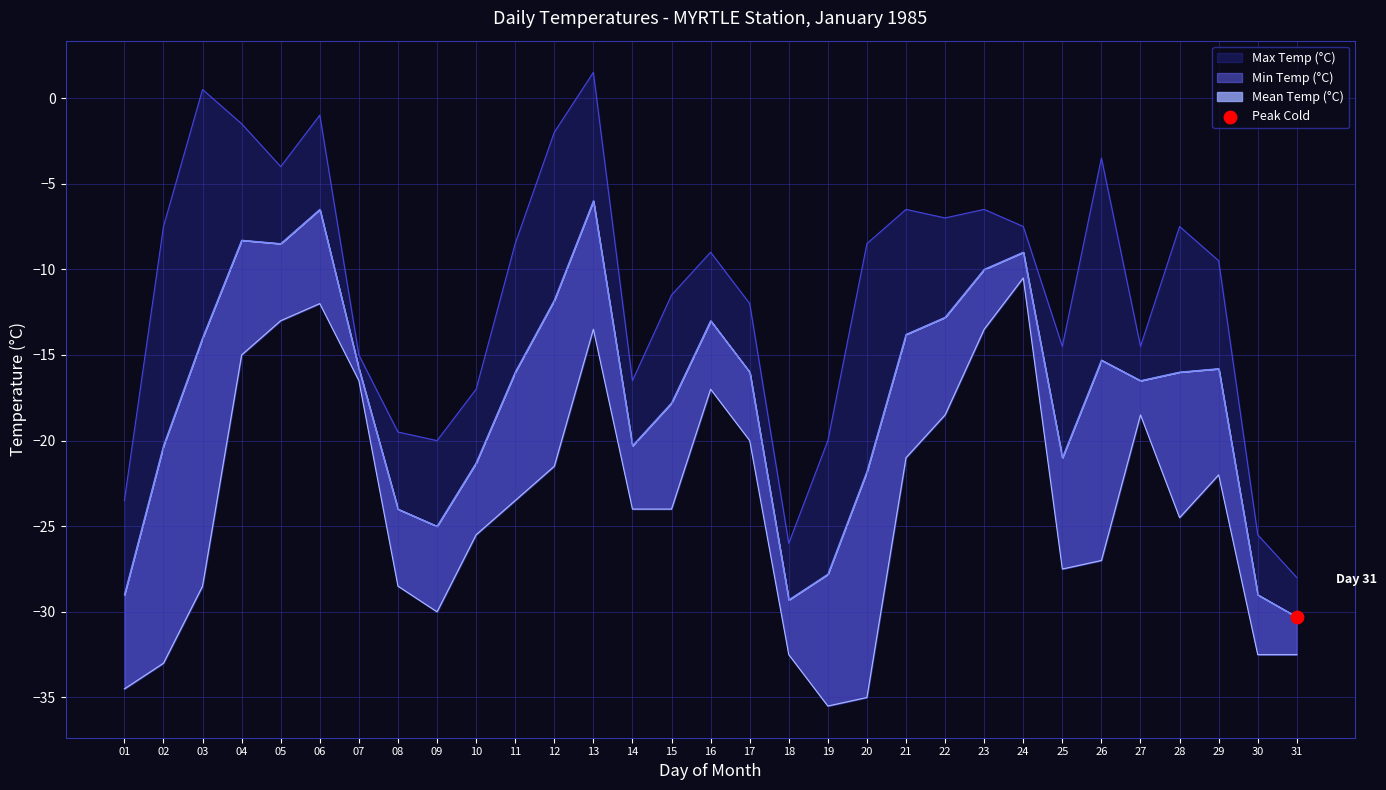

What are all the series names shown in the legend?

Max Temp (°C), Min Temp (°C), Mean Temp (°C)